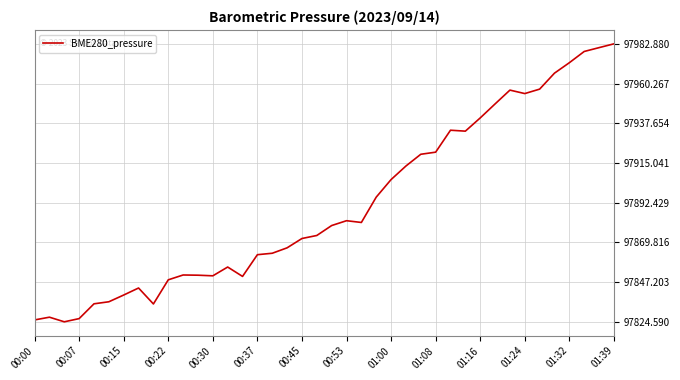

What is the greatest value displayed?

97982.9